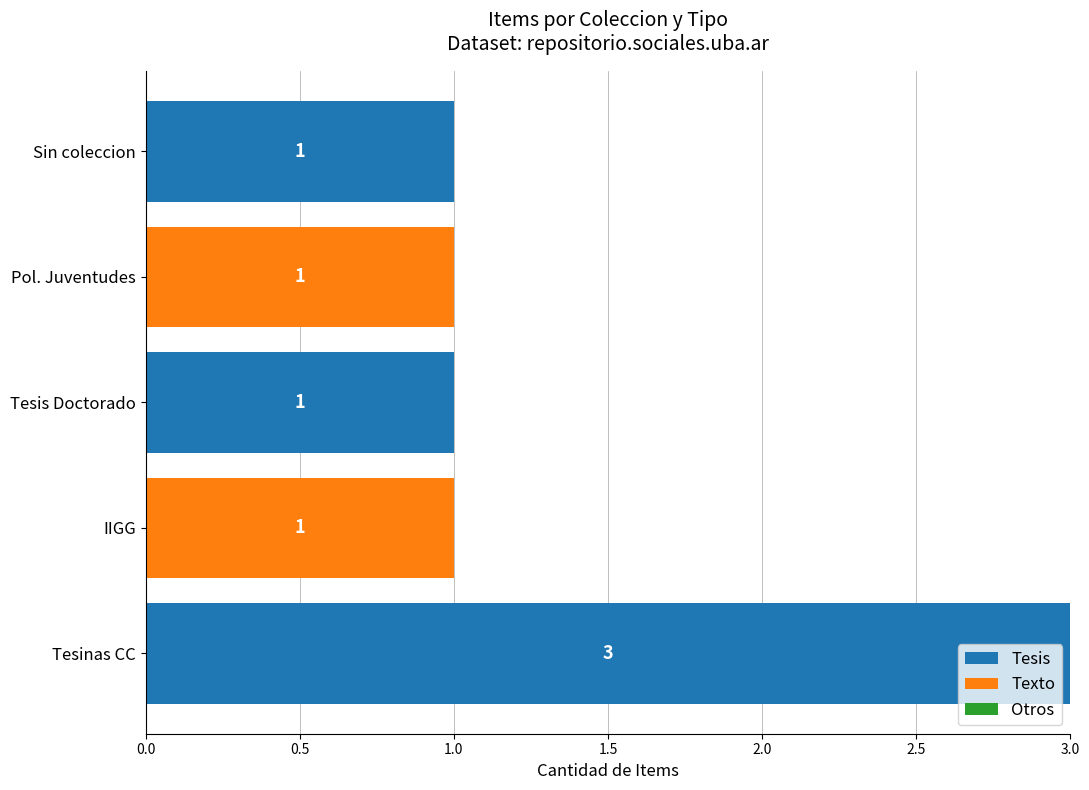

Is it true that Tesis equals 1 at Pol. Juventudes?

False